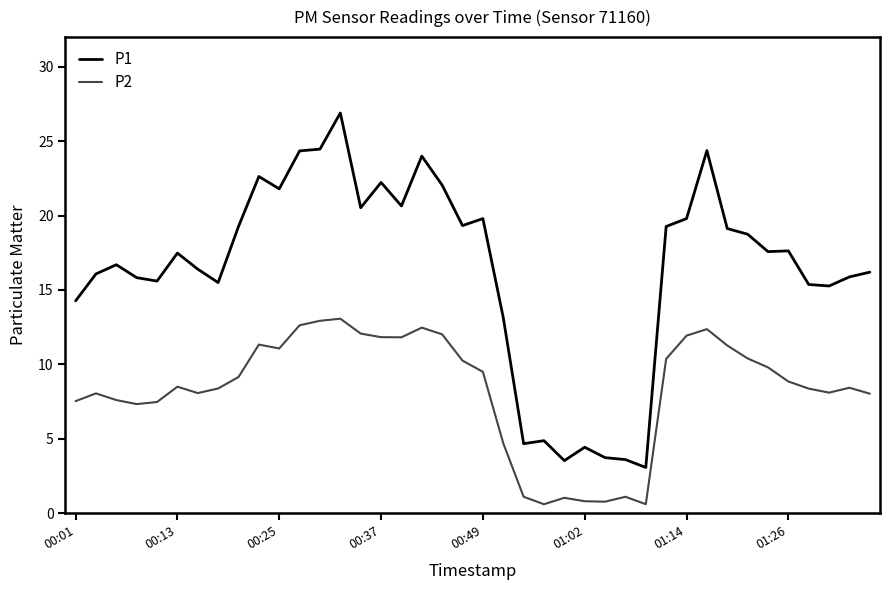

List the series in order of their overall mean, highest first.

P1, P2